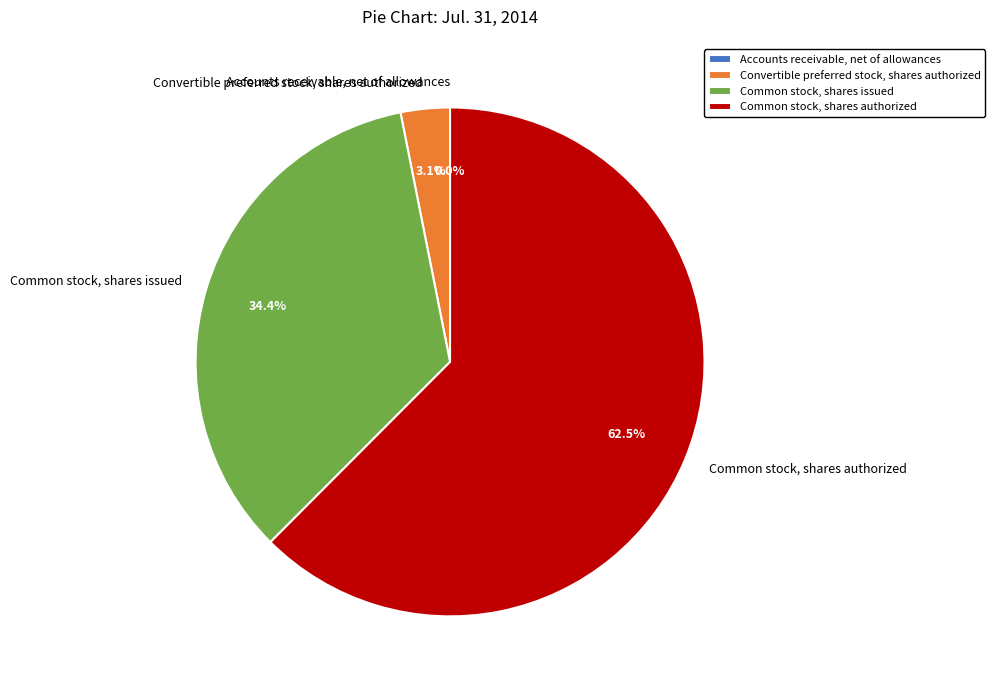

Is it true that Common stock, shares issued is 34% of the pie?

True